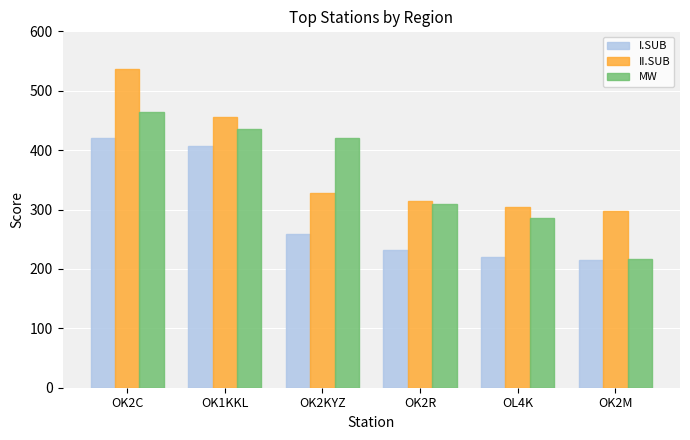

Is it true that II.SUB equals 296.7 at OK2M?

True